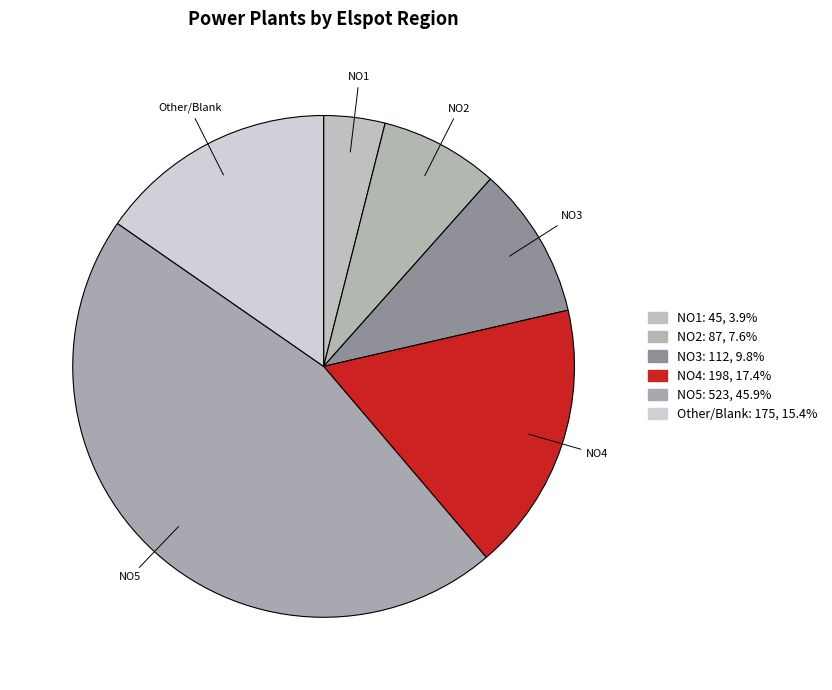

How many segments does this pie chart have?

6